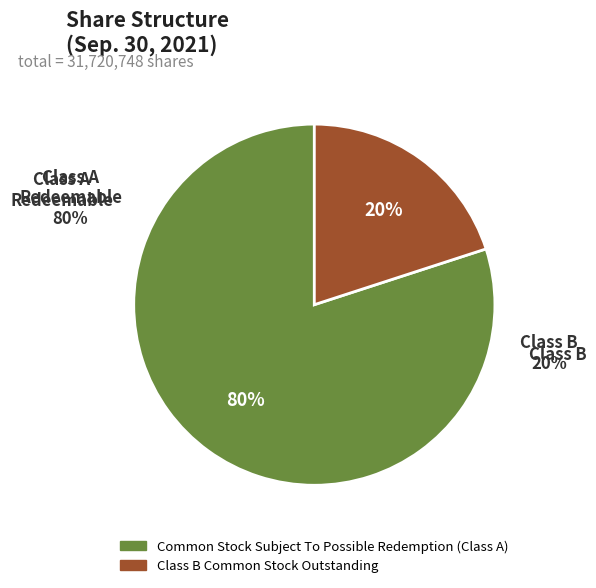

Do Common Stock Subject To Possible Redemption (Class A) and Class B Common Stock Outstanding together represent more than half of the pie?

Yes